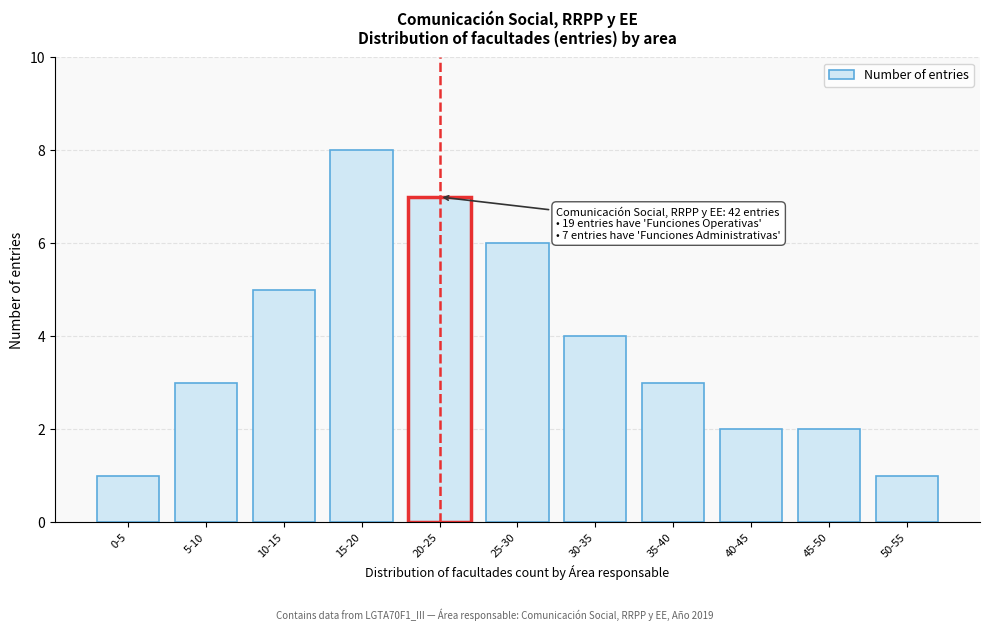

Reading left to right, list all the values displayed in this chart.

0-5=1	5-10=3	10-15=5	15-20=8	20-25=7	25-30=6	30-35=4	35-40=3	40-45=2	45-50=2	50-55=1